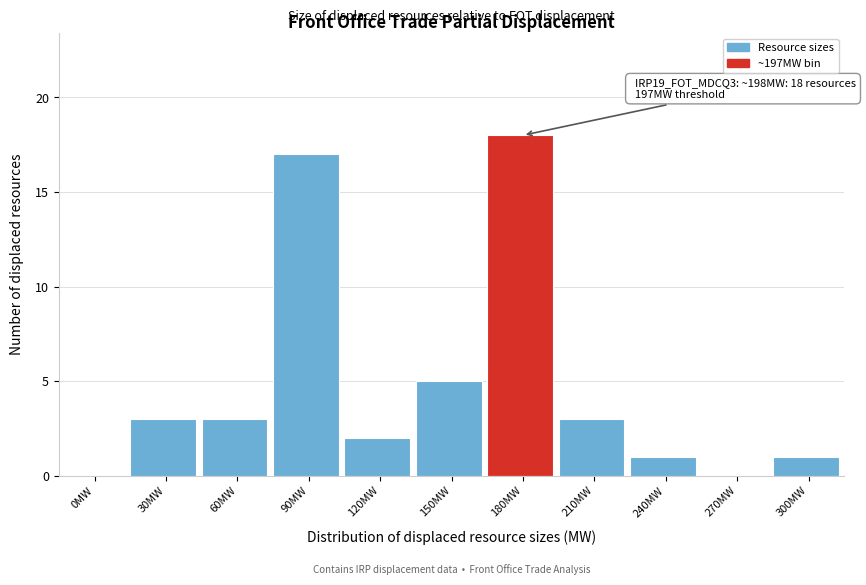

Reading right to left, extract all data points from this chart.

300MW=1	270MW=0	240MW=1	210MW=3	180MW=18	150MW=5	120MW=2	90MW=17	60MW=3	30MW=3	0MW=0